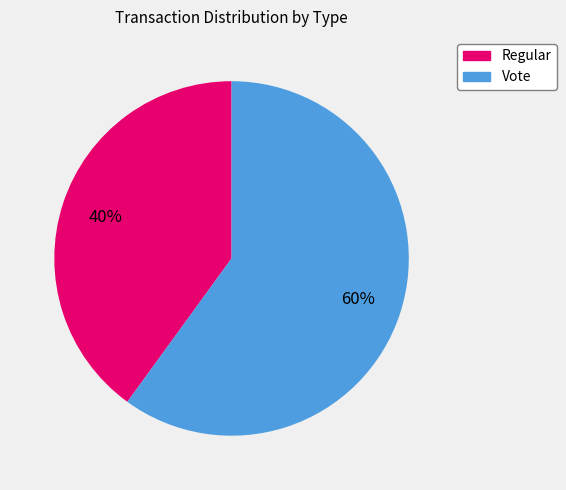

To the nearest percent, what percentage of the pie is Regular?

40%